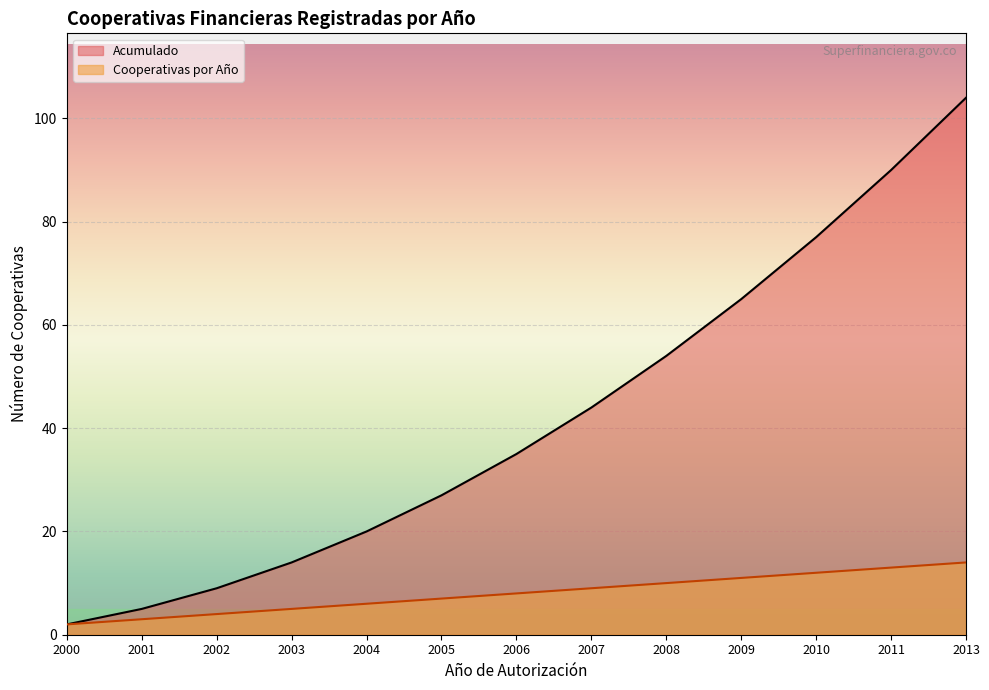

Is it true that Cooperativas por Año equals 7 at 2005?

True